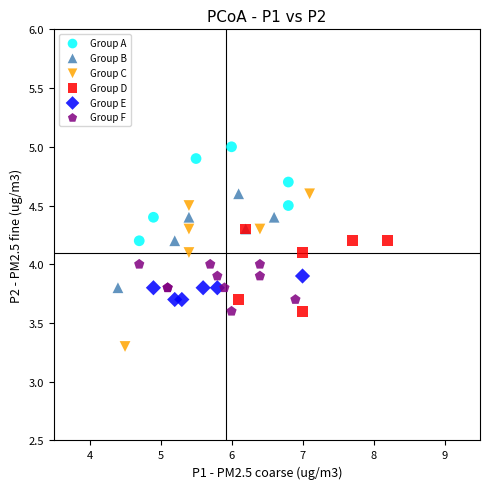

Which series has the widest spread of Y values?

Group C